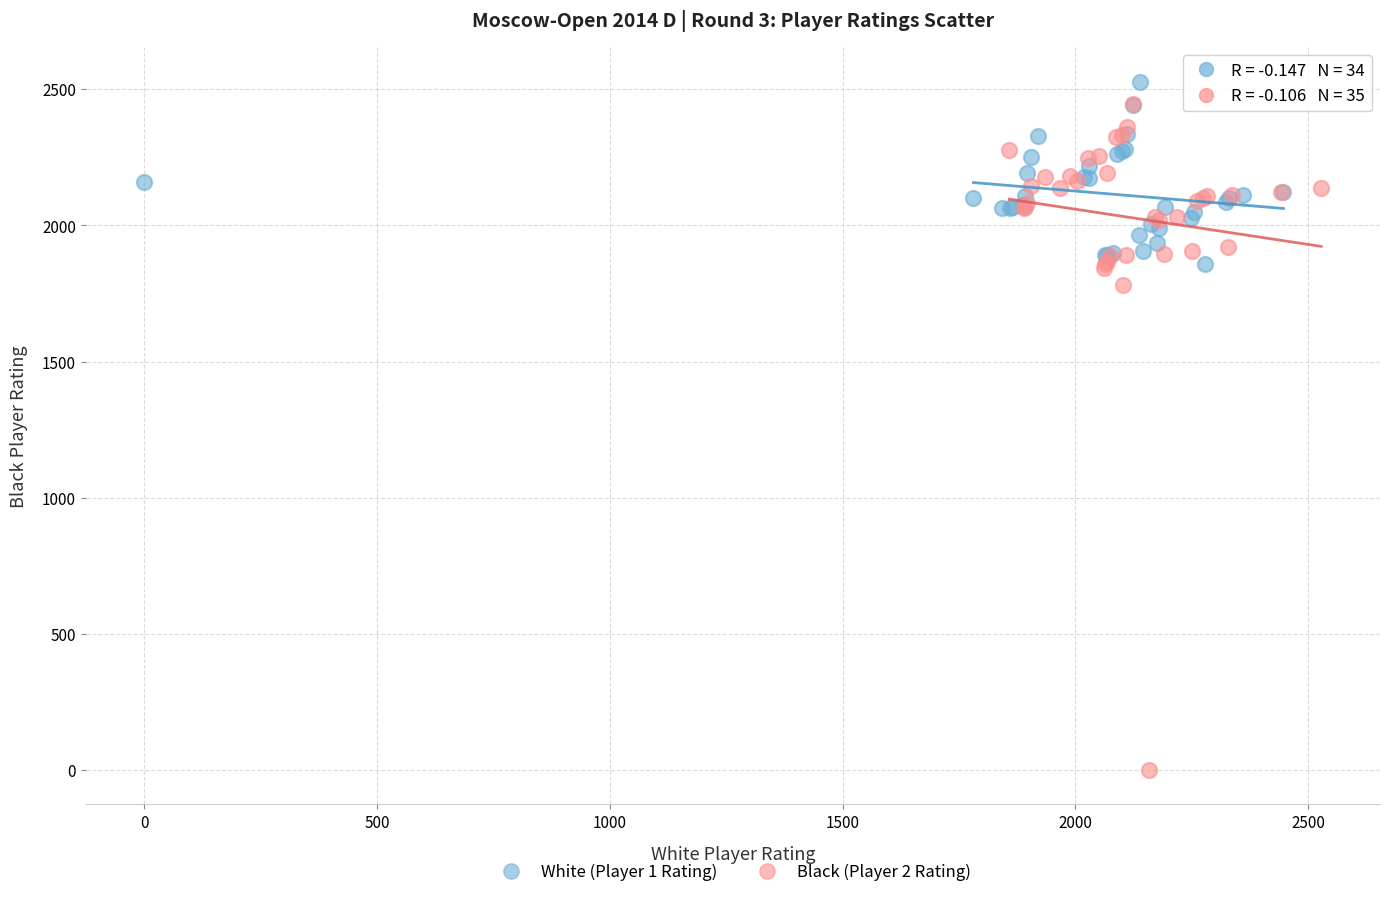

Which series contains the lowest Y value?

Black (Player 2 Rating)